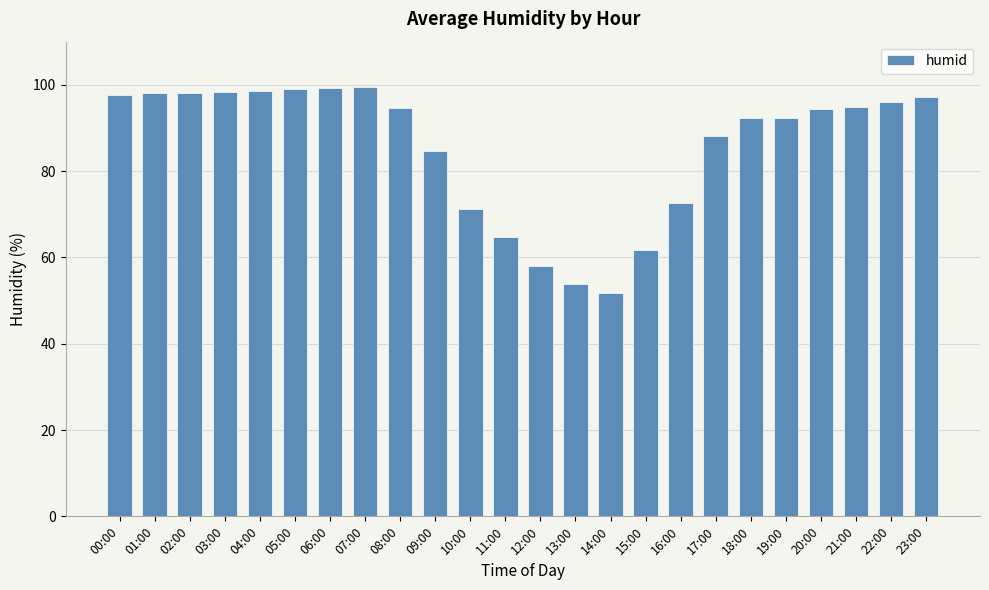

What is the minimum value shown in the chart?

51.8